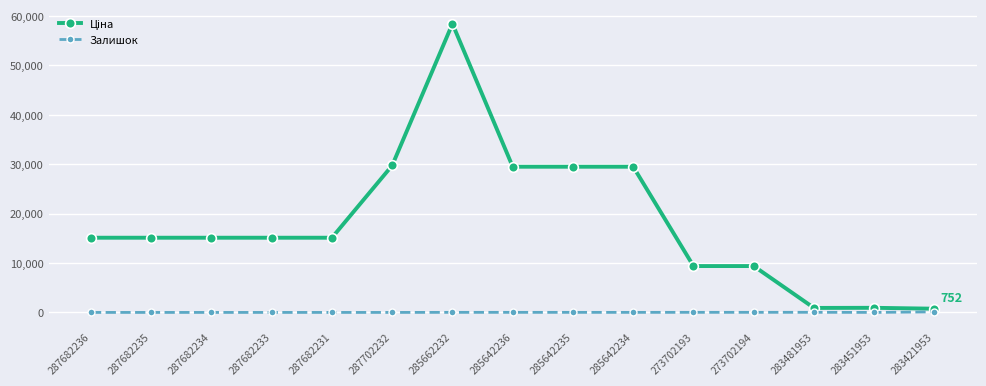

What is the label of the 12th point from the left?

273702194